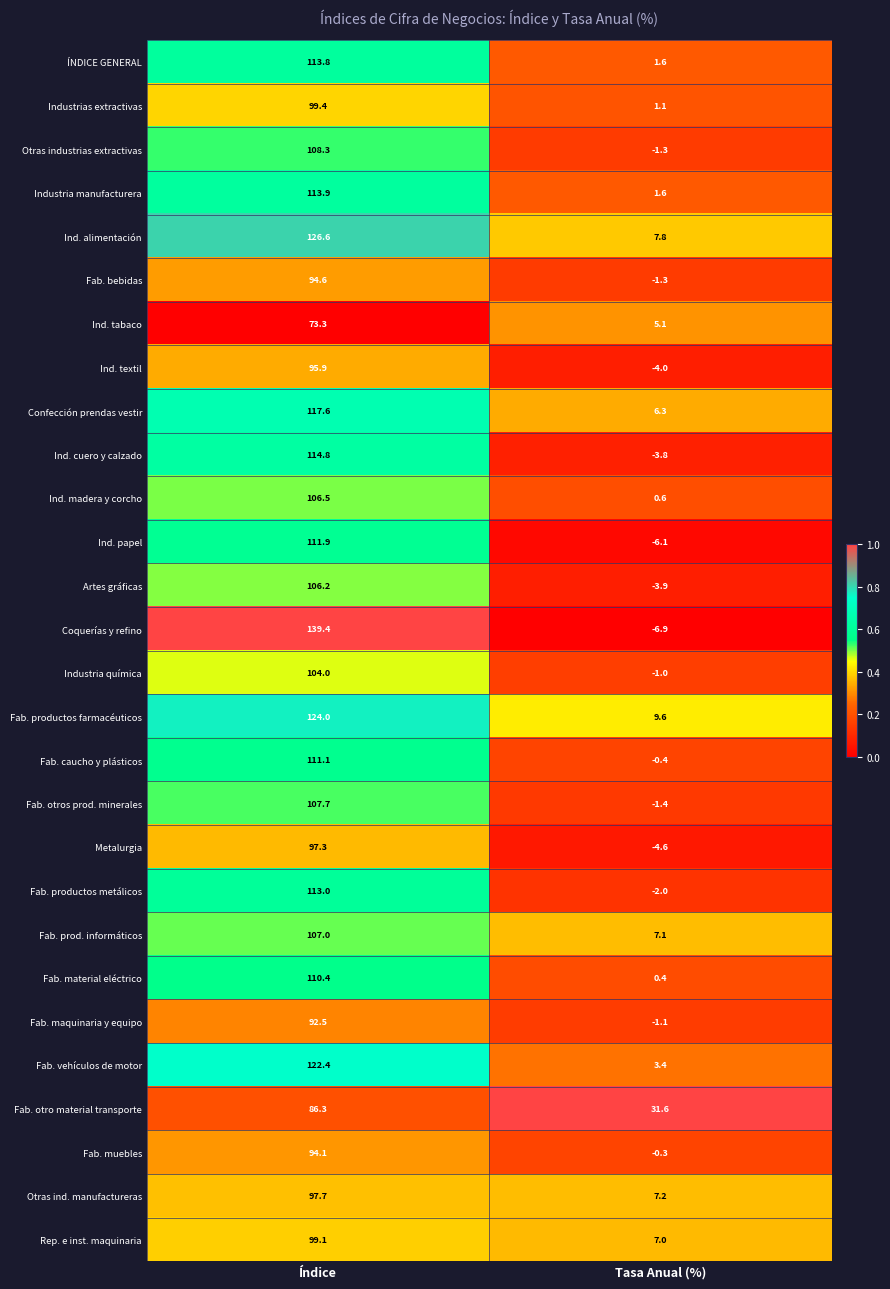

Which series has the largest total across all categories?

Ind. alimentación